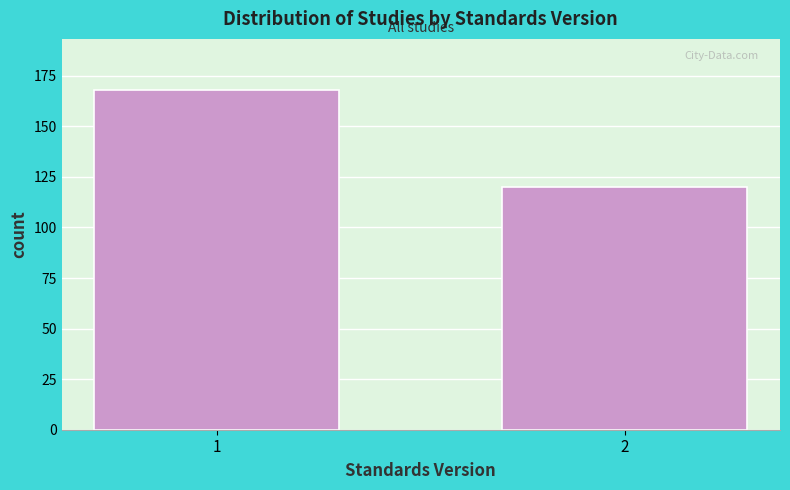

Reading left to right, extract all data points from this chart.

168	120